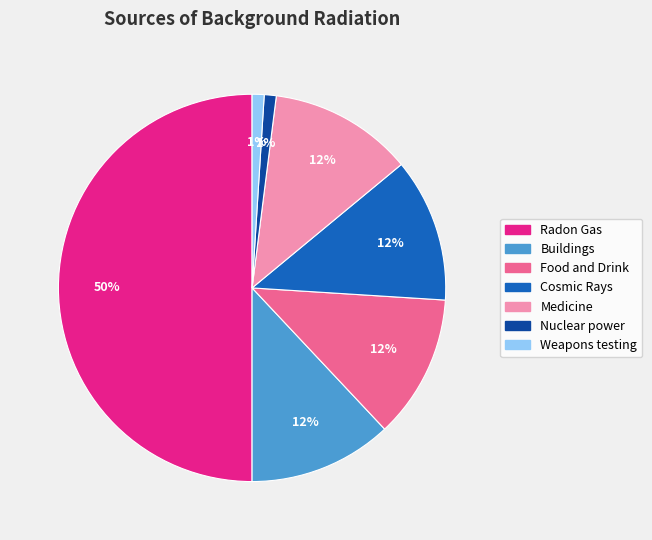

Is it true that Food and Drink is 3% of the pie?

False